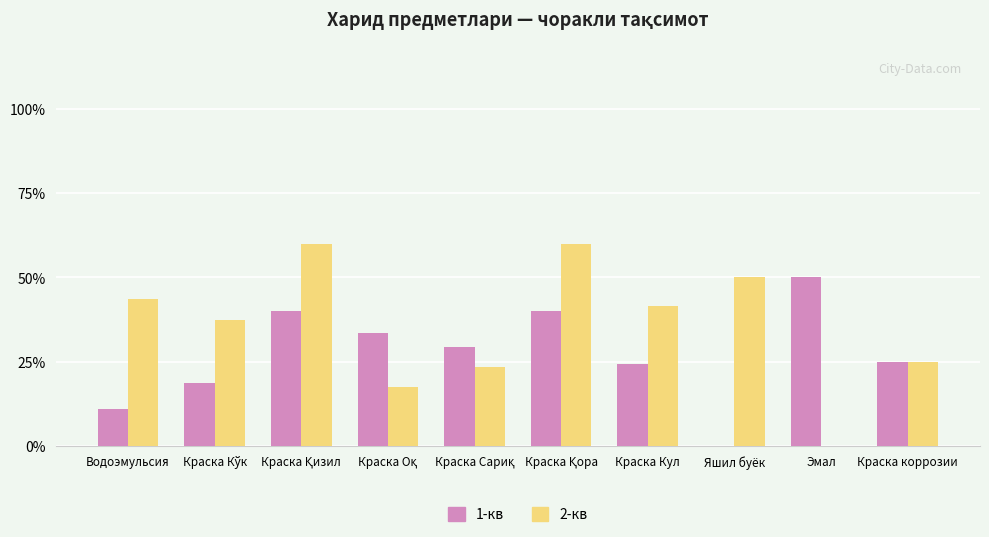

What is the sum of the 2-кв values at Яшил буёк and Краска коррозии?

75.0